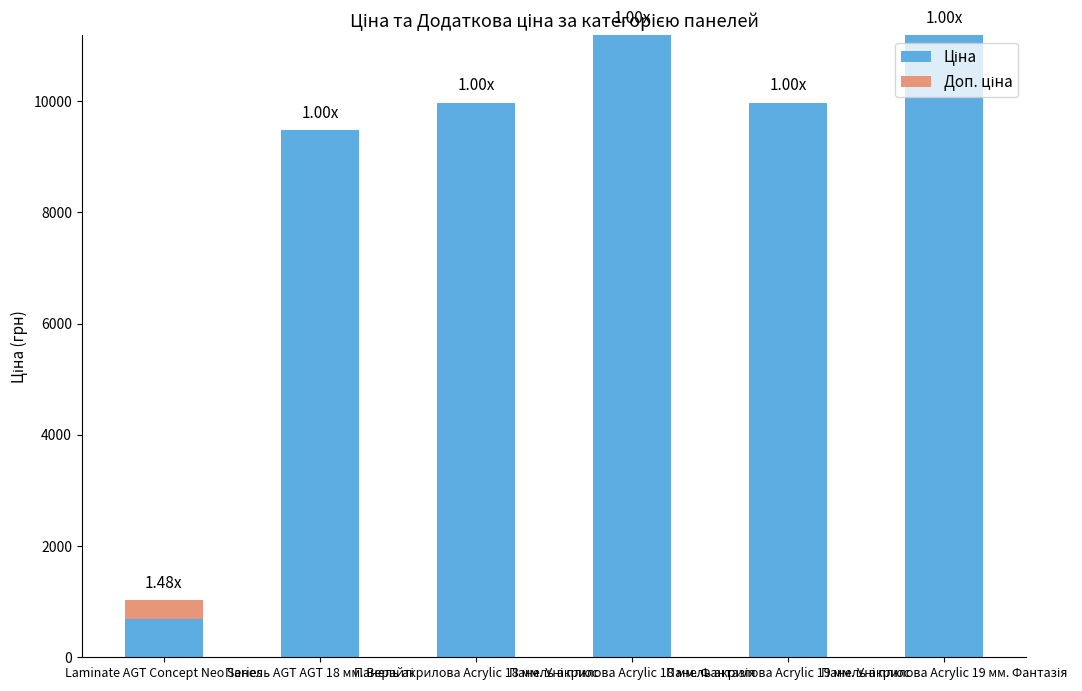

Does the chart contain stacked bars?

Yes